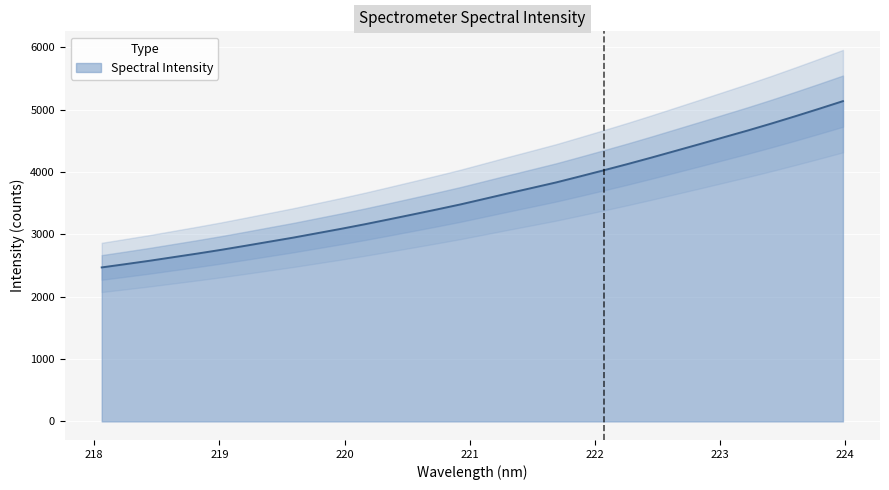

At which category does the chart reach its peak across all series?

223.9802